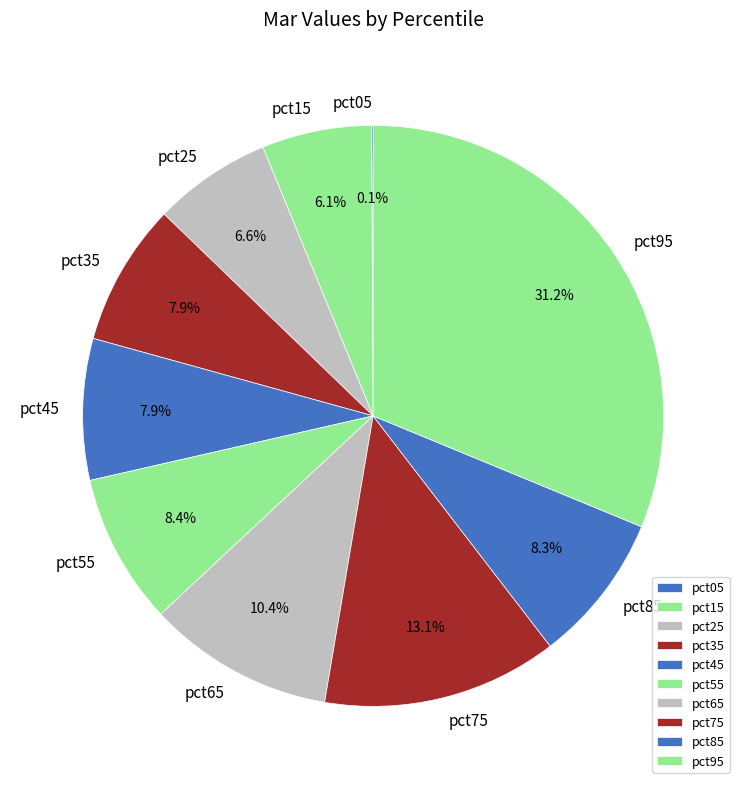

Which slice is the largest?

pct95